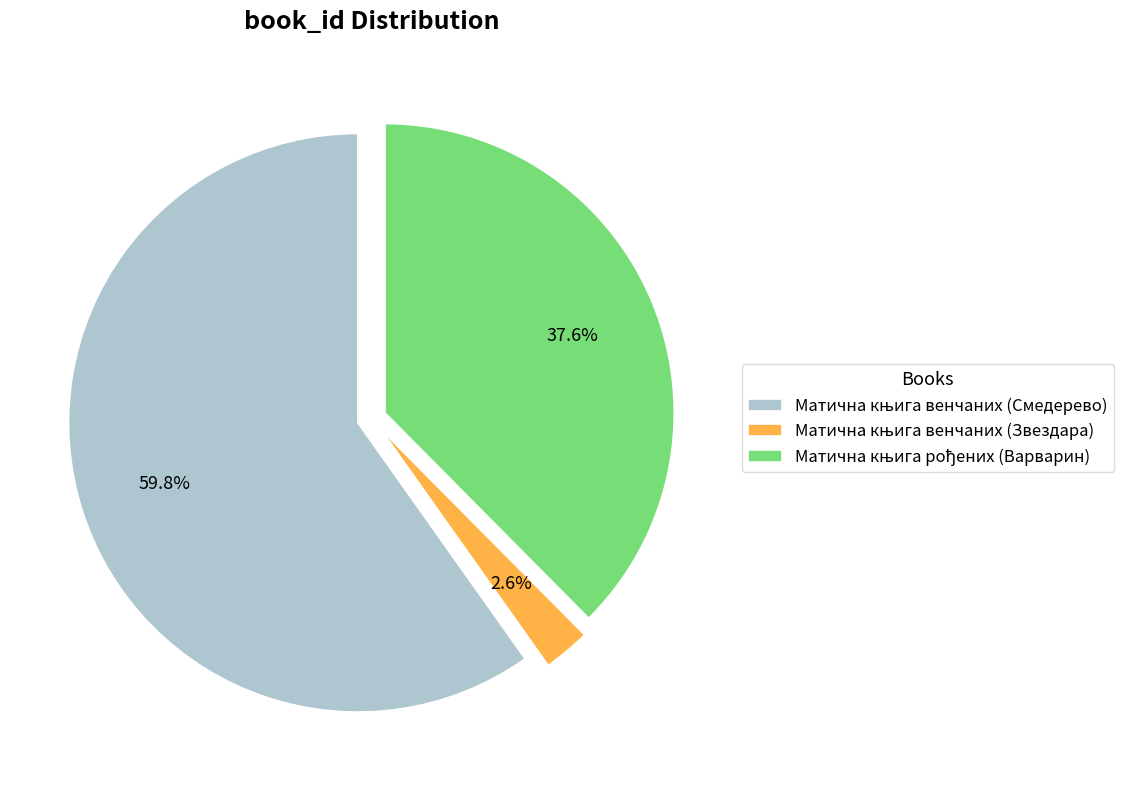

Is there any slice that represents more than half of the pie?

Yes